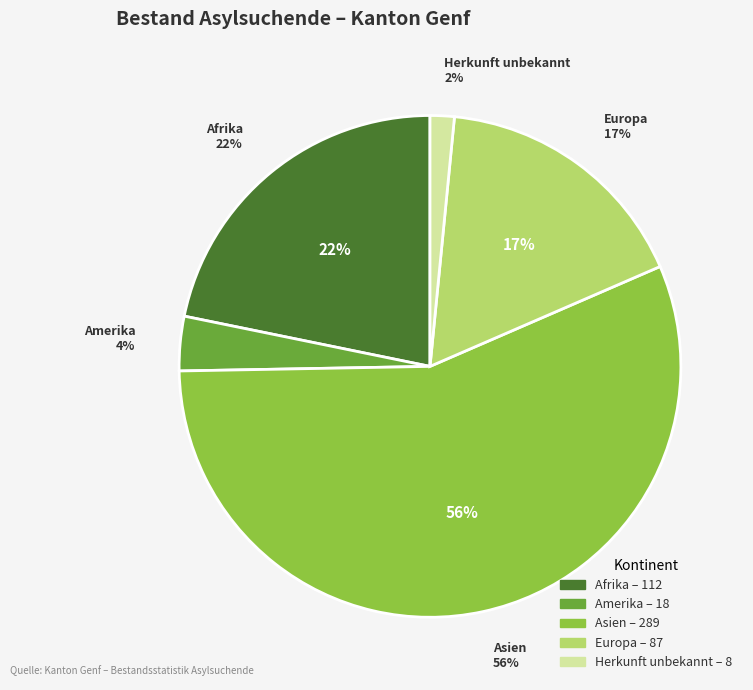

Between Europa and Amerika, which is larger?

Europa